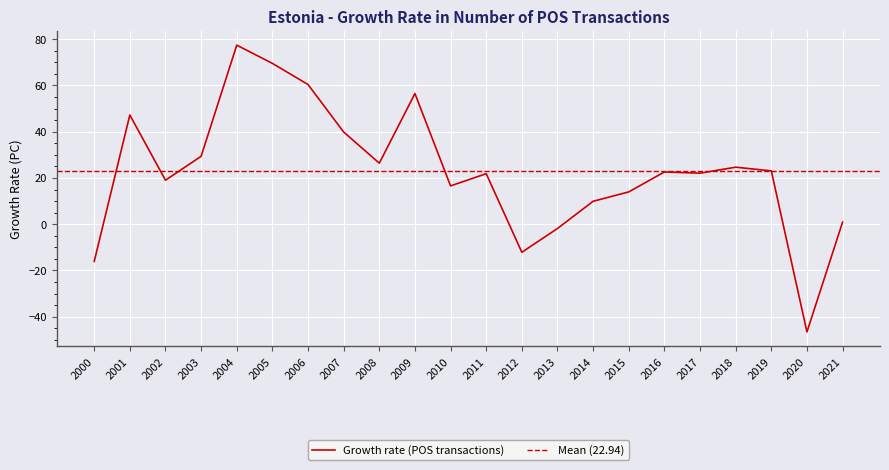

Is it true that the value at 2012 is -12.1?

True